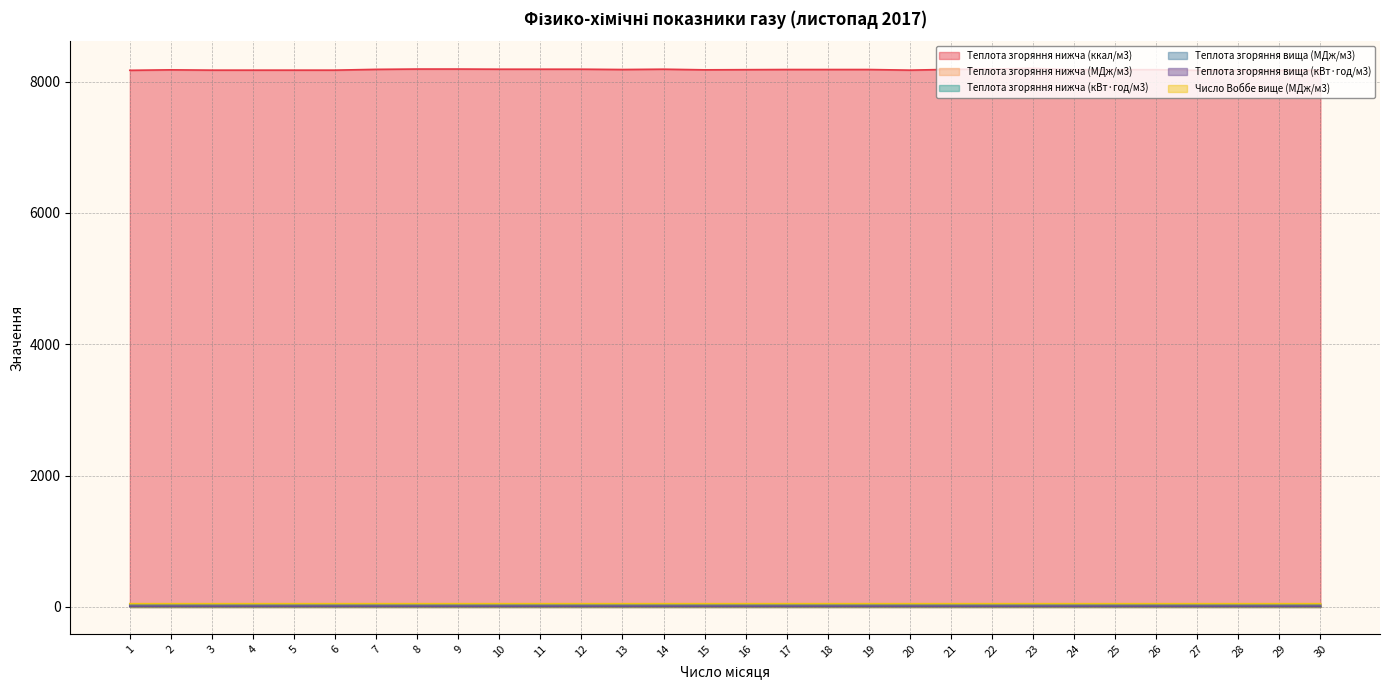

True or false: Теплота згоряння вища (кВт·год/м3) and Теплота згоряння нижча (ккал/м3) intersect in this chart.

False